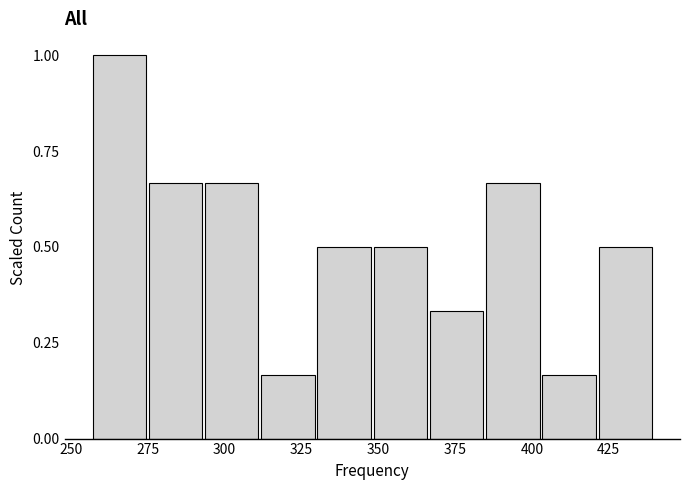

Read against the x-axis, roughly where is the centre of the tallest bar?

265